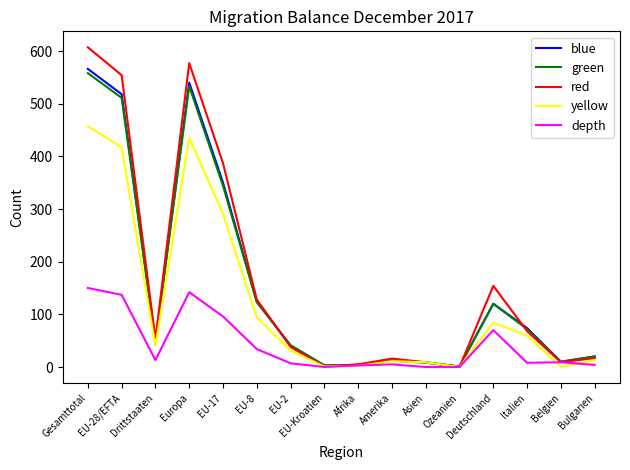

The value of blue at EU-17 is 117. True or false?

False